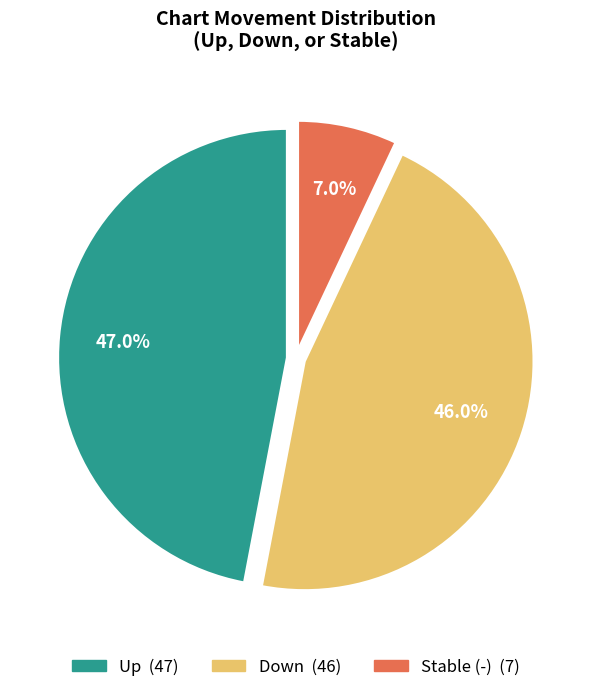

Is there a majority slice in this chart?

No